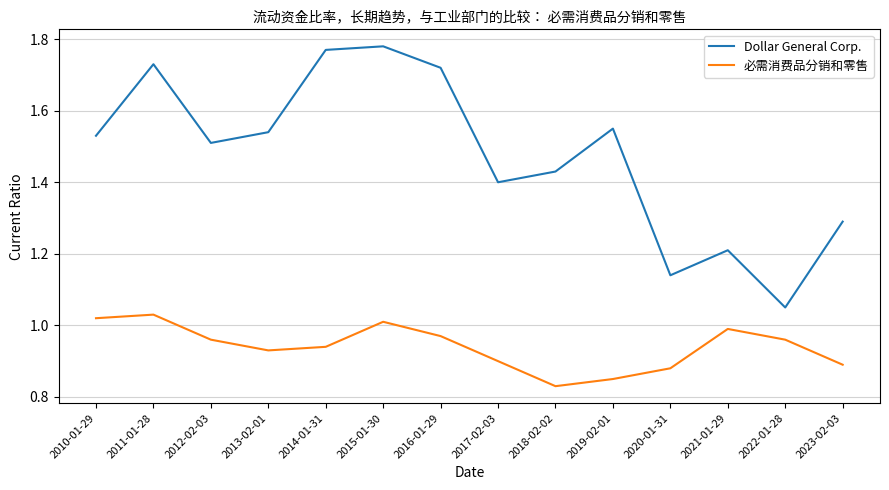

Which series has the widest spread of values?

Dollar General Corp.